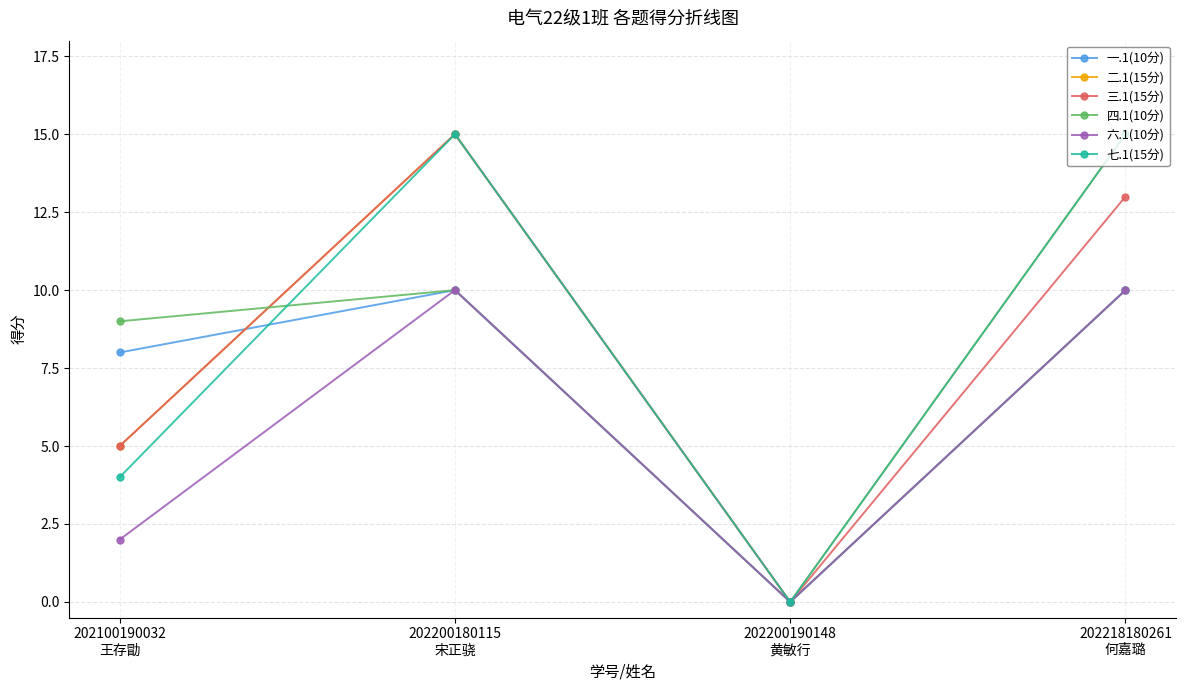

What is the greatest value displayed?

15